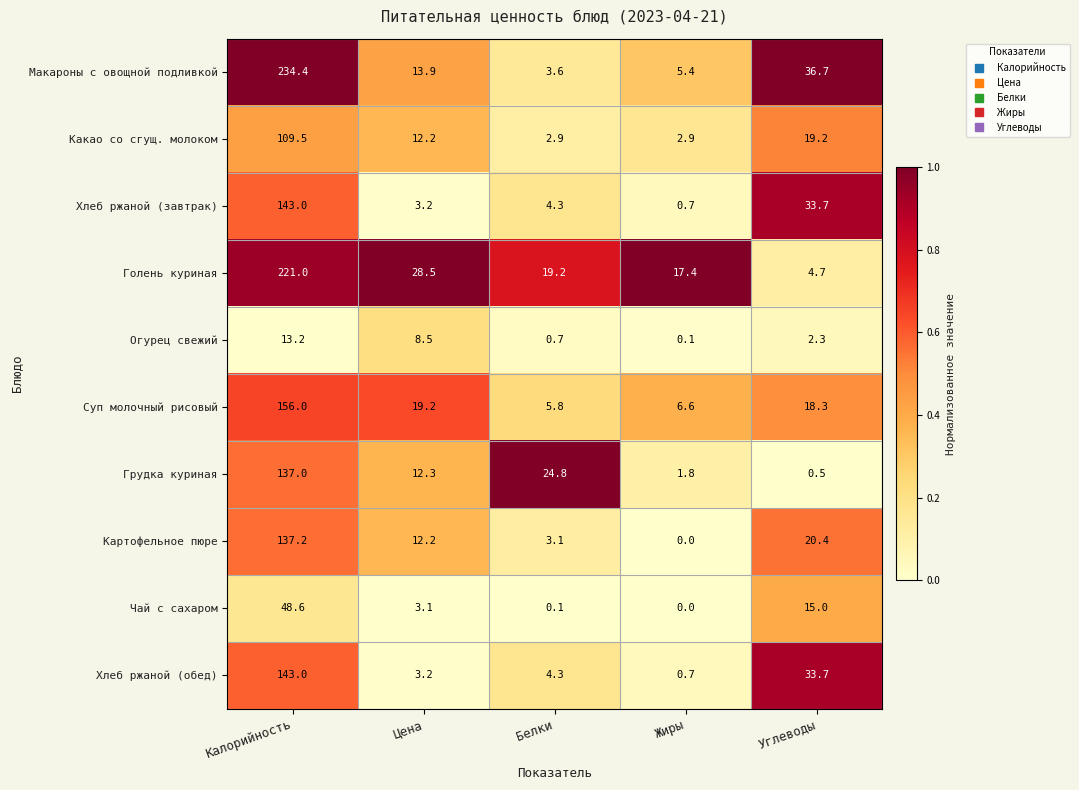

What is the sum of the Голень куриная values at Цена and Углеводы?

33.2